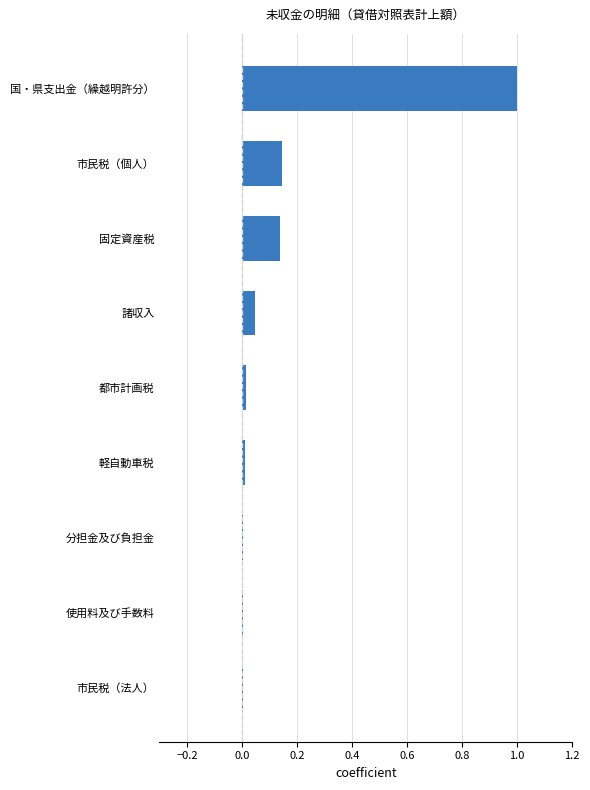

Between 市民税（個人） and 諸収入, which is larger?

市民税（個人）